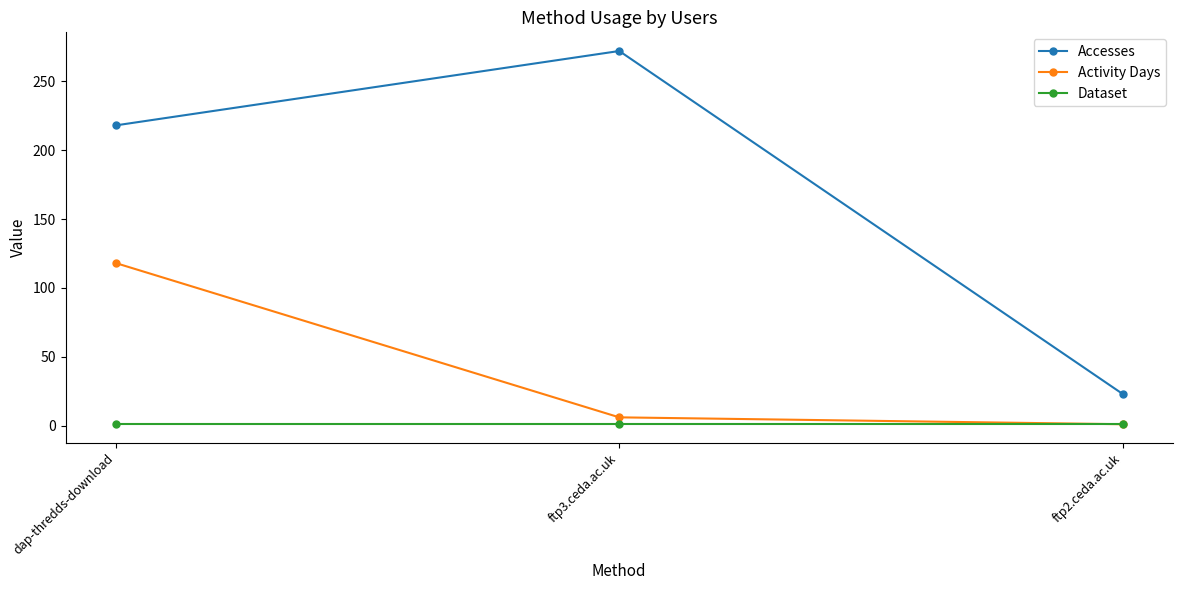

What is the difference between the highest and lowest values at dap-thredds-download?

217